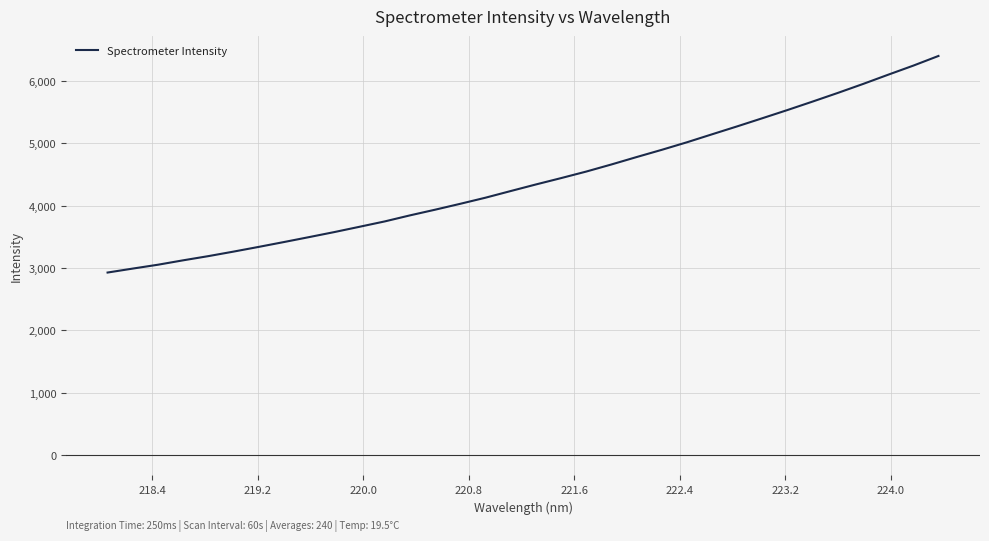

How many lines are shown in the chart?

1